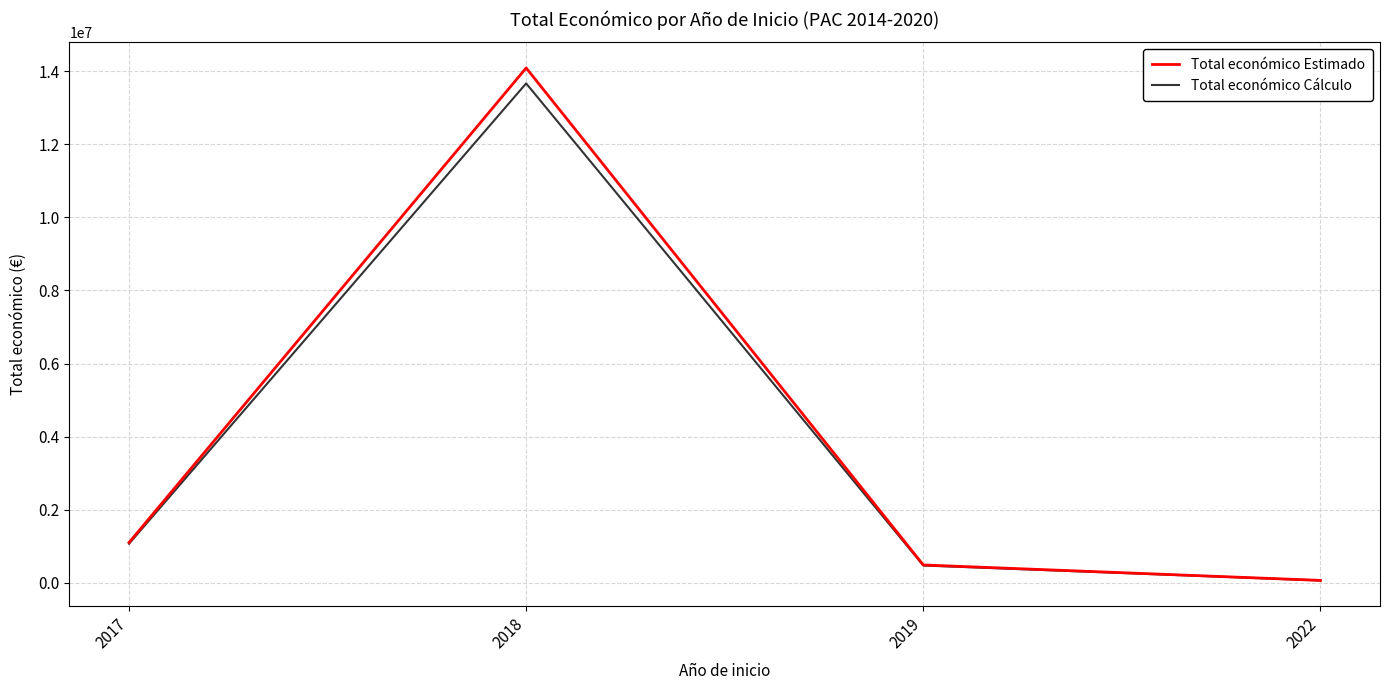

What is the greatest value displayed?

14091391.0